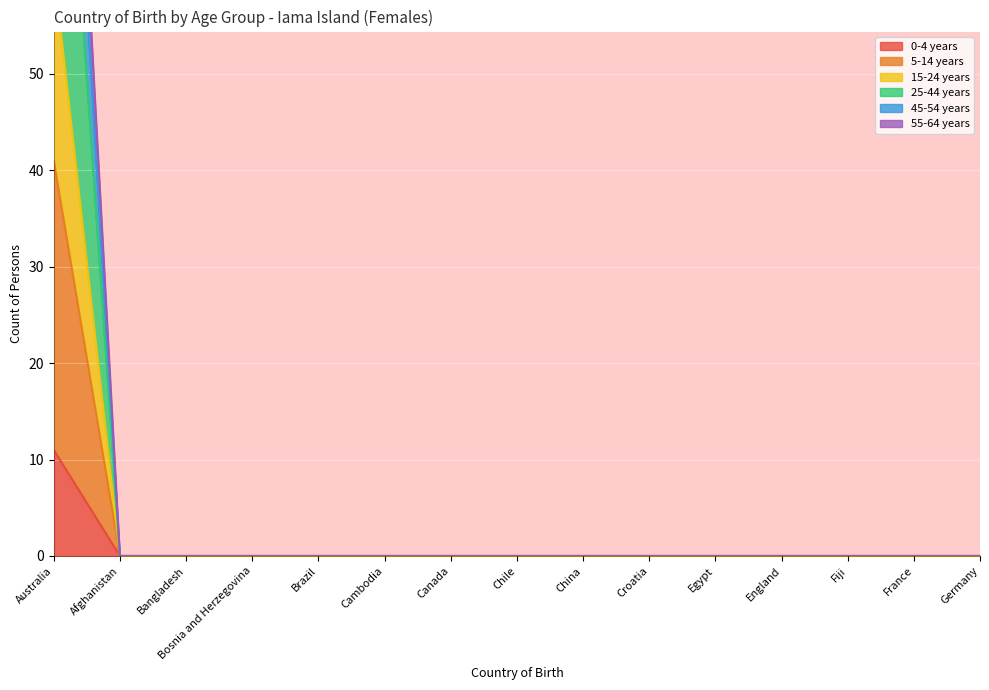

Which series has the largest total across all categories?

25-44 years